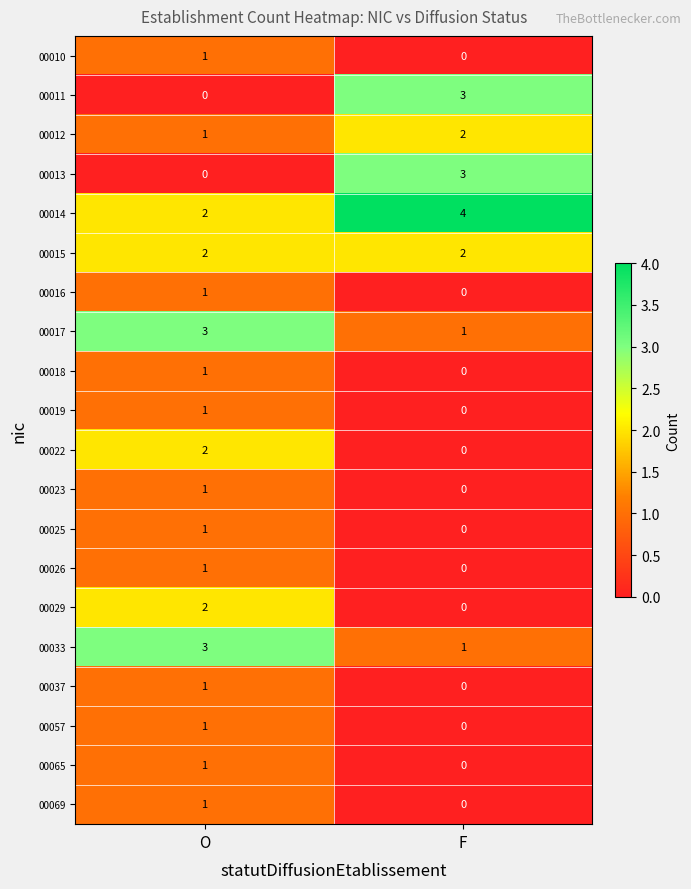

Rank the categories by 00025 value from lowest to highest.

F, O